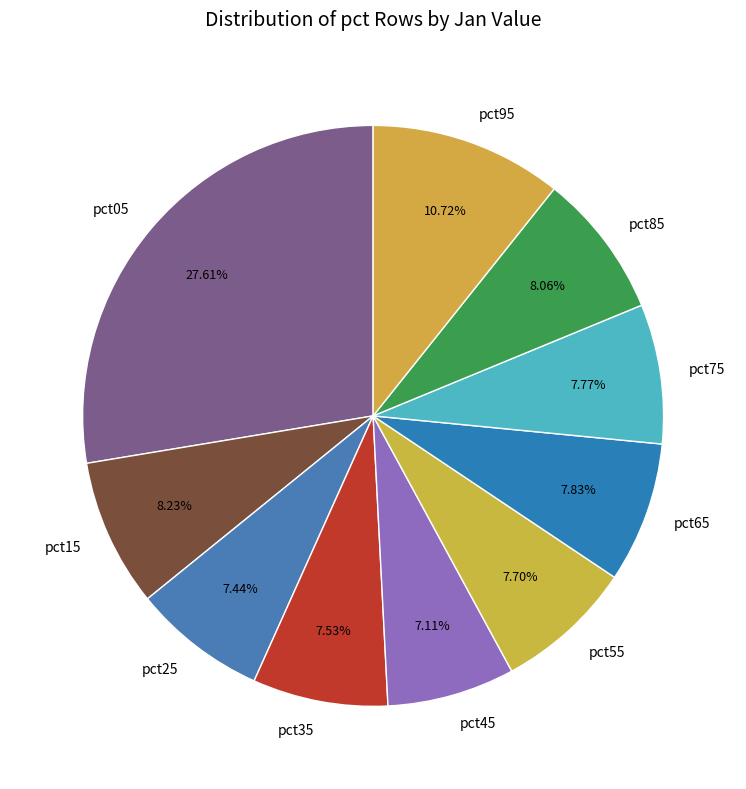

How many segments does this pie chart have?

10